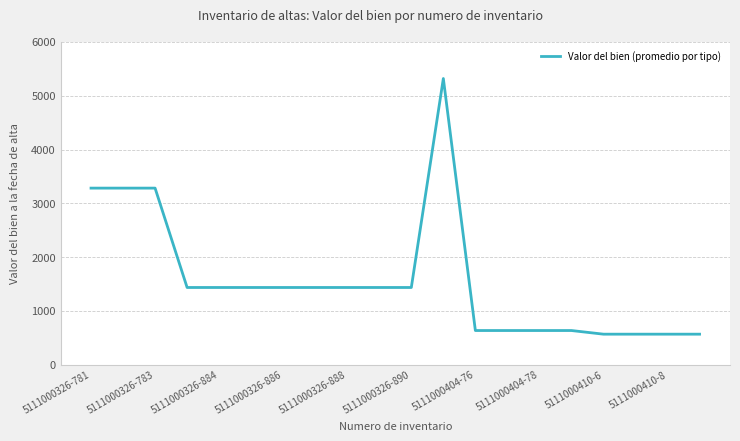

What is the minimum value shown in the chart?

566.1